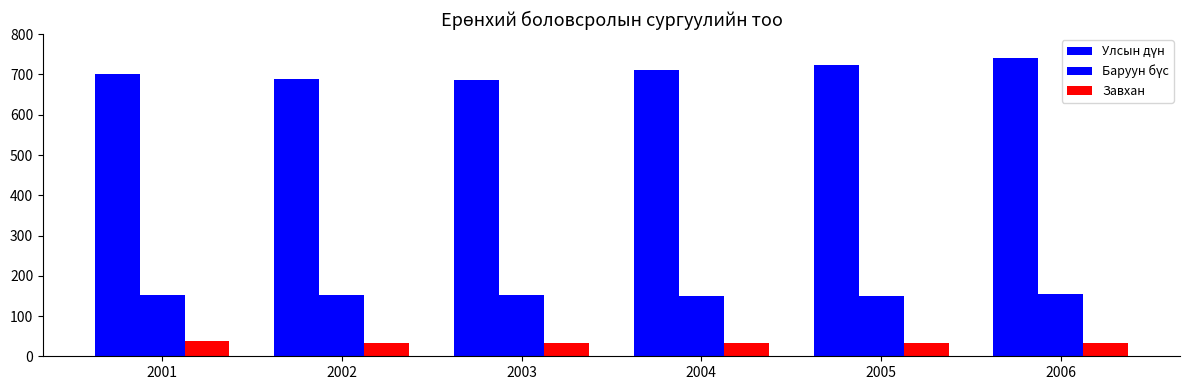

Which series has the largest total across all categories?

Улсын дүн